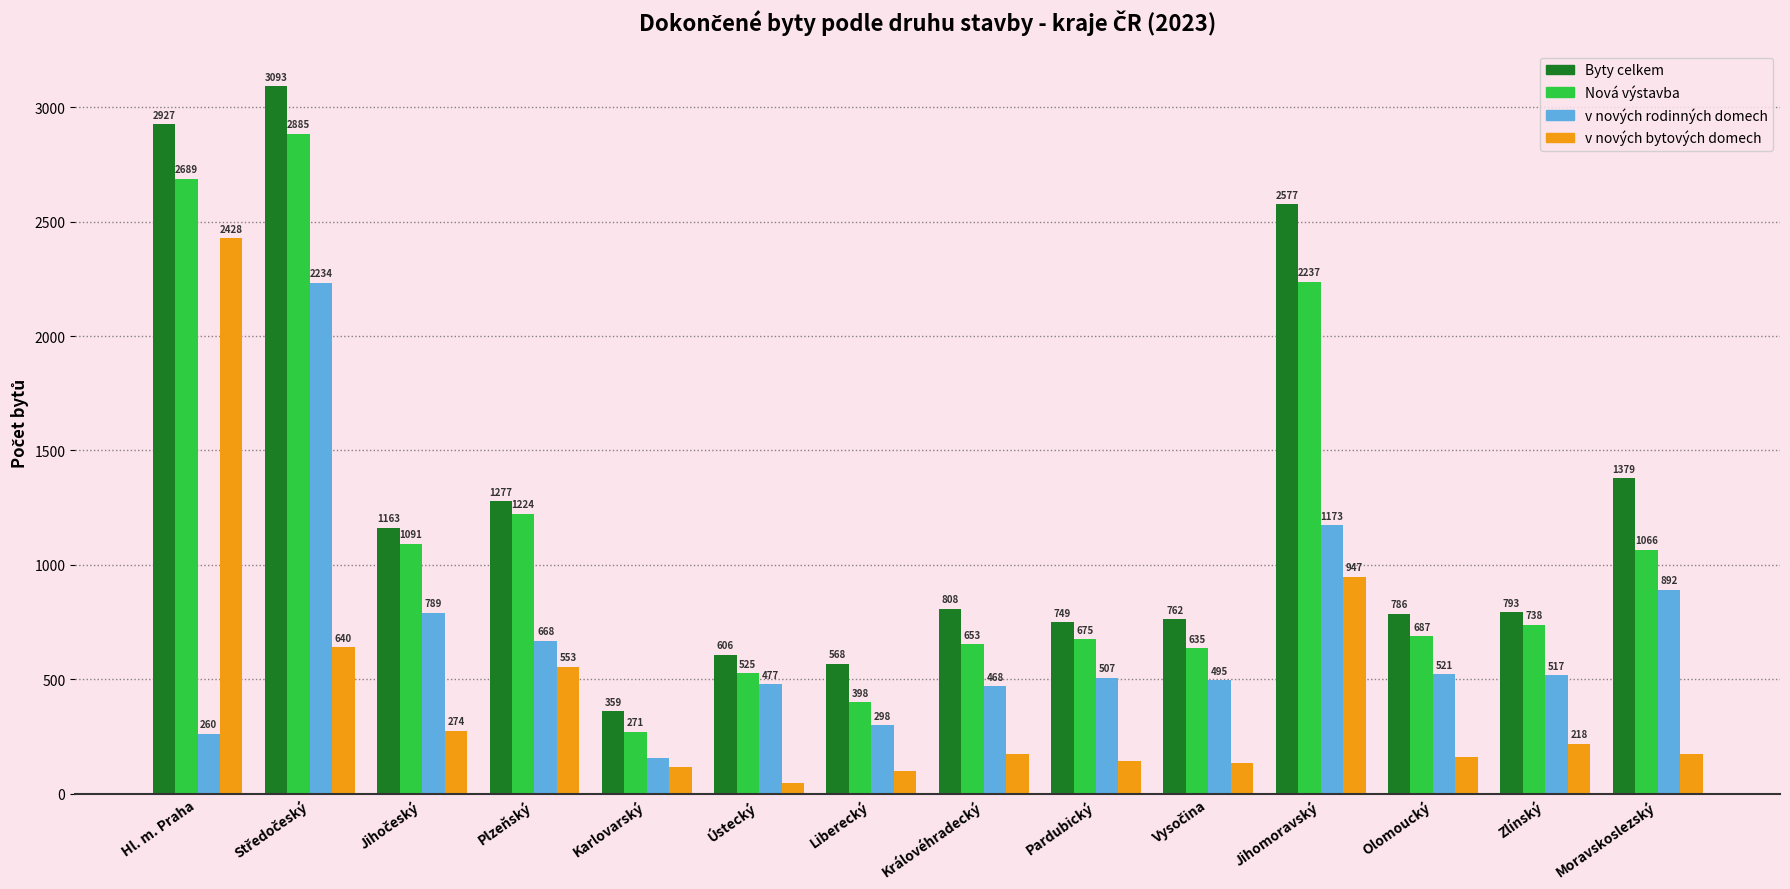

Read the v nových bytových domech value at Plzeňský, to the nearest 100.

600